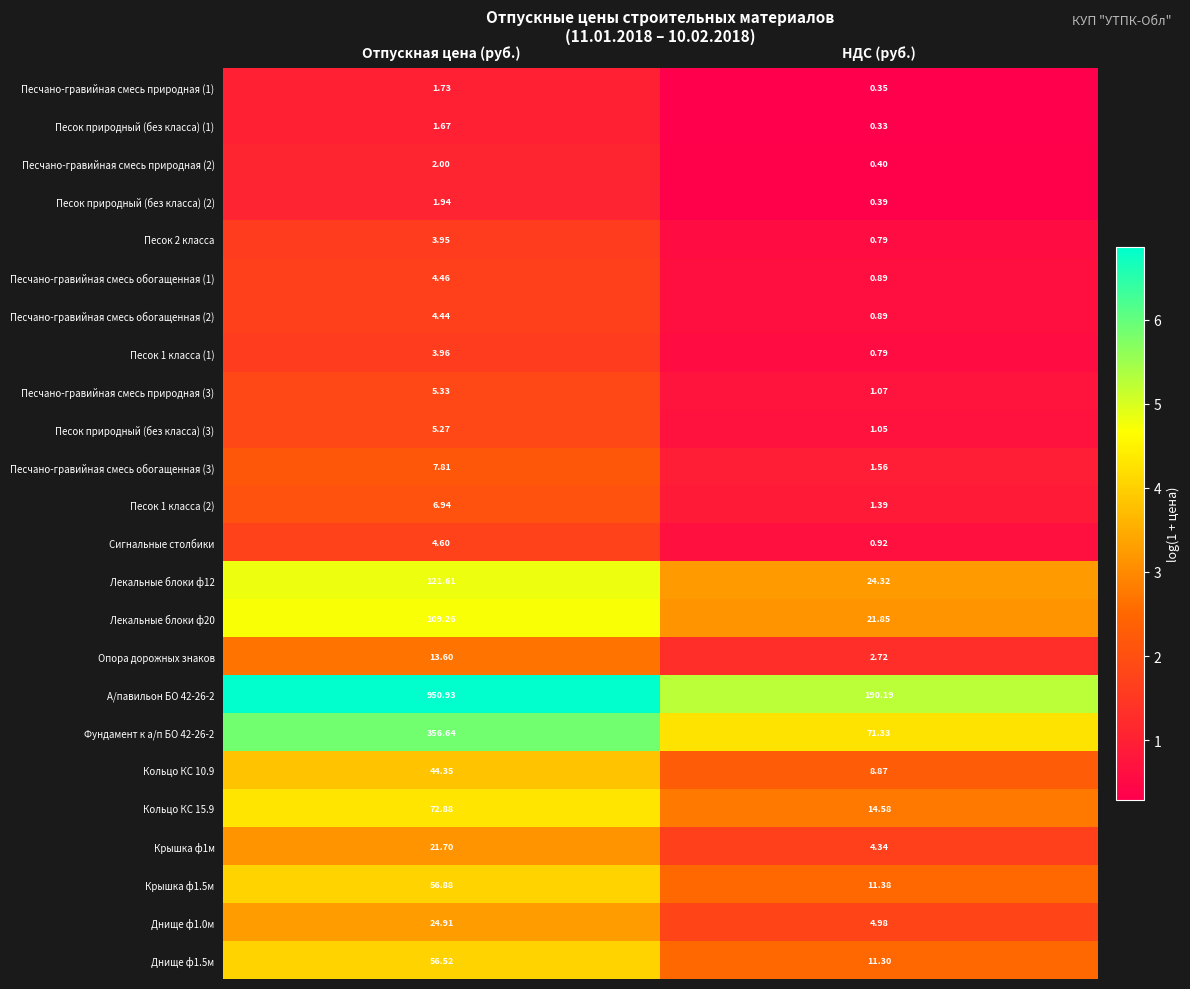

Which series changed the most between Отпускная цена (руб.) and НДС (руб.)?

А/павильон БО 42-26-2